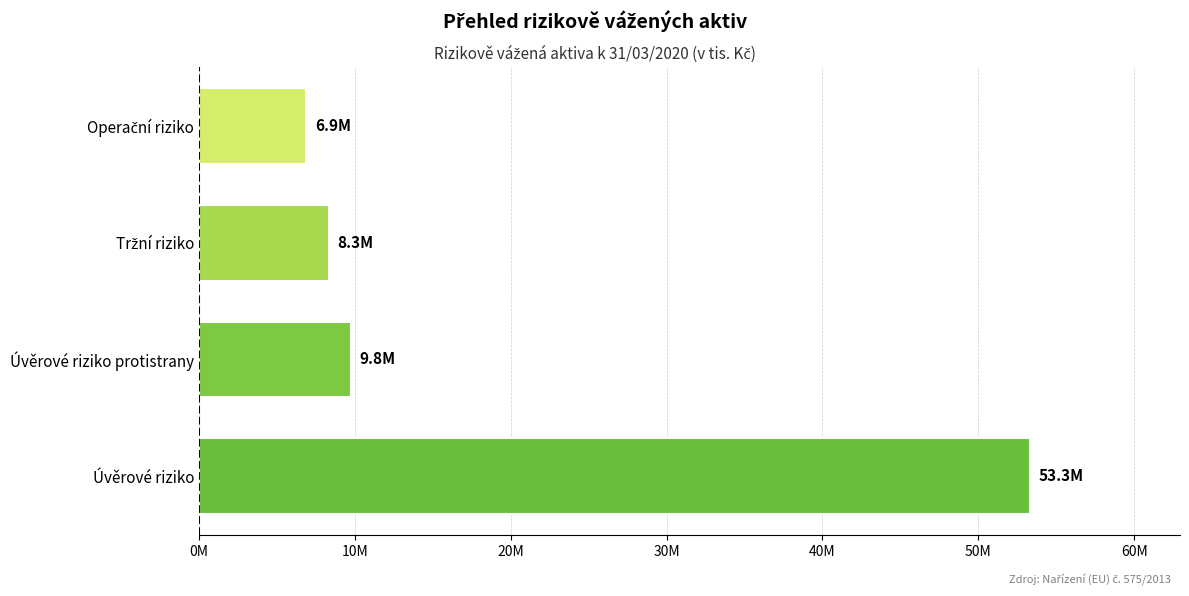

Are the bars horizontal?

Yes